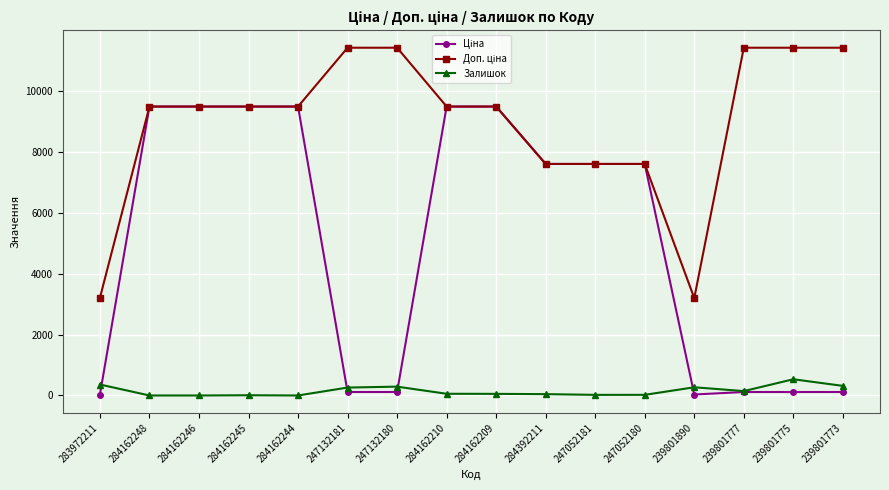

What is the sum of all Залишок values?

2372.0